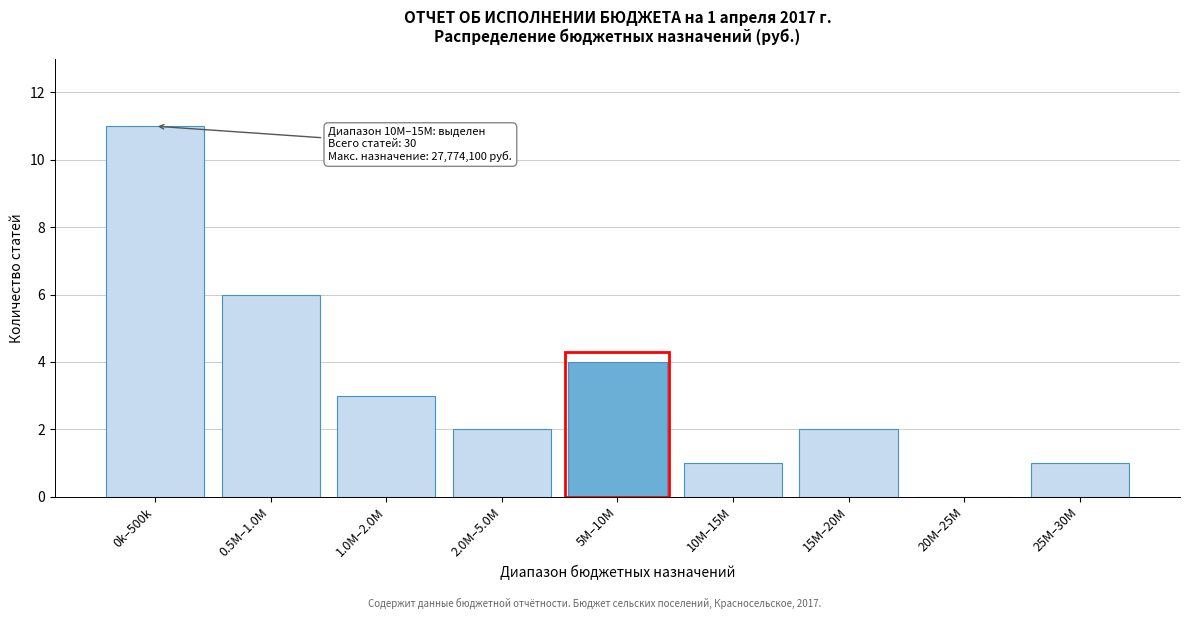

Reading left to right, transcribe all the data shown in this chart.

0k–500k=11	0.5M–1.0M=6	1.0M–2.0M=3	2.0M–5.0M=2	5M–10M=4	10M–15M=1	15M–20M=2	20M–25M=0	25M–30M=1